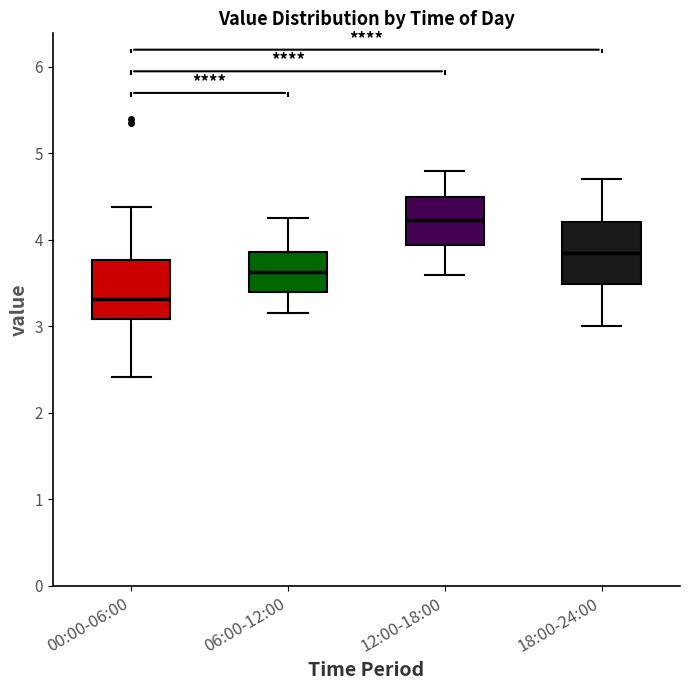

Where is the upper edge of the box for 12:00-18:00 on the y-axis? The values are not printed on the chart, so give them approximately, as read against the axis.

4.5